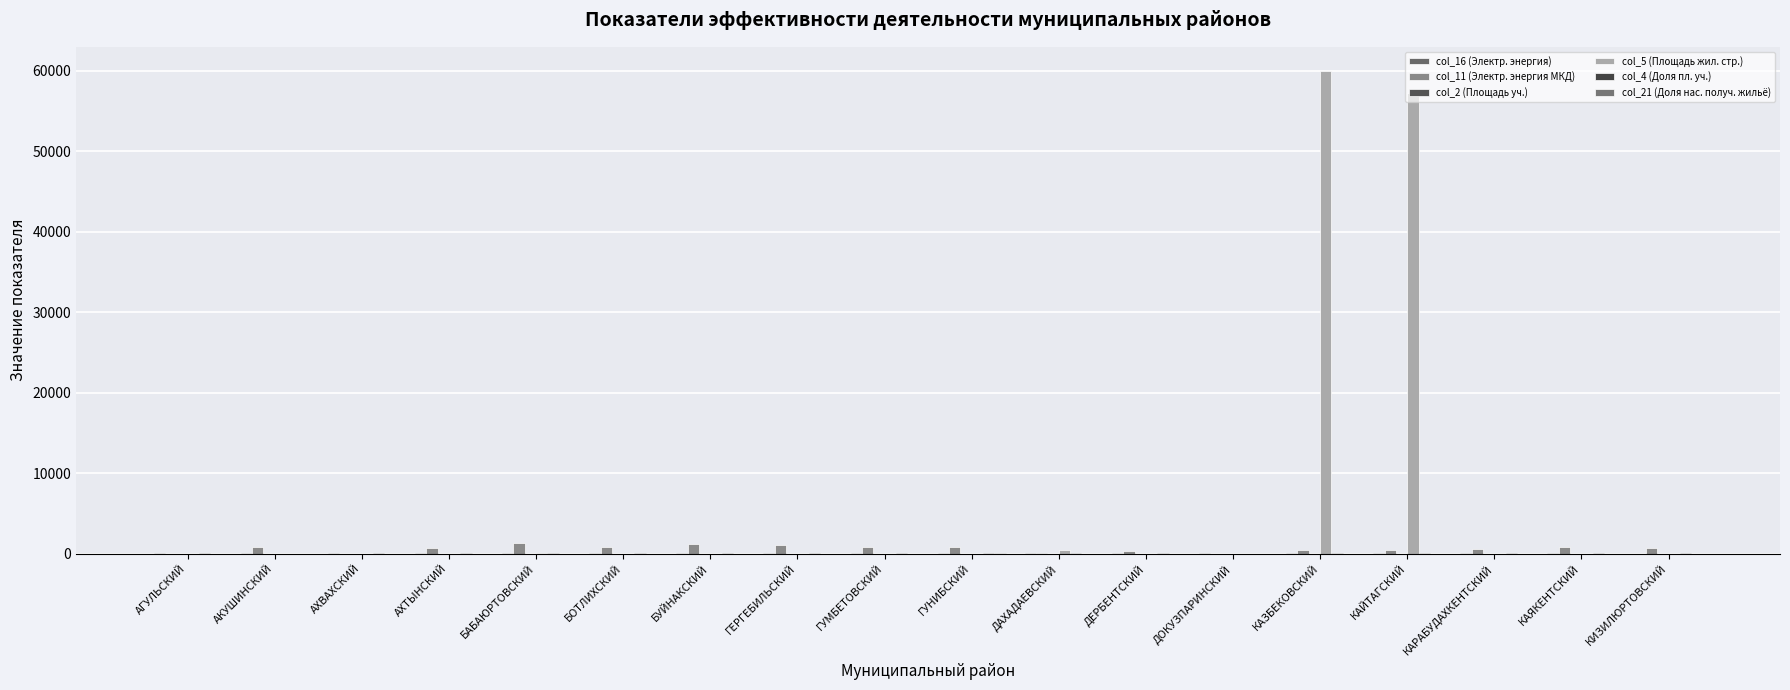

What is the total value across all series at КАЗБЕКОВСКИЙ?

60634.2